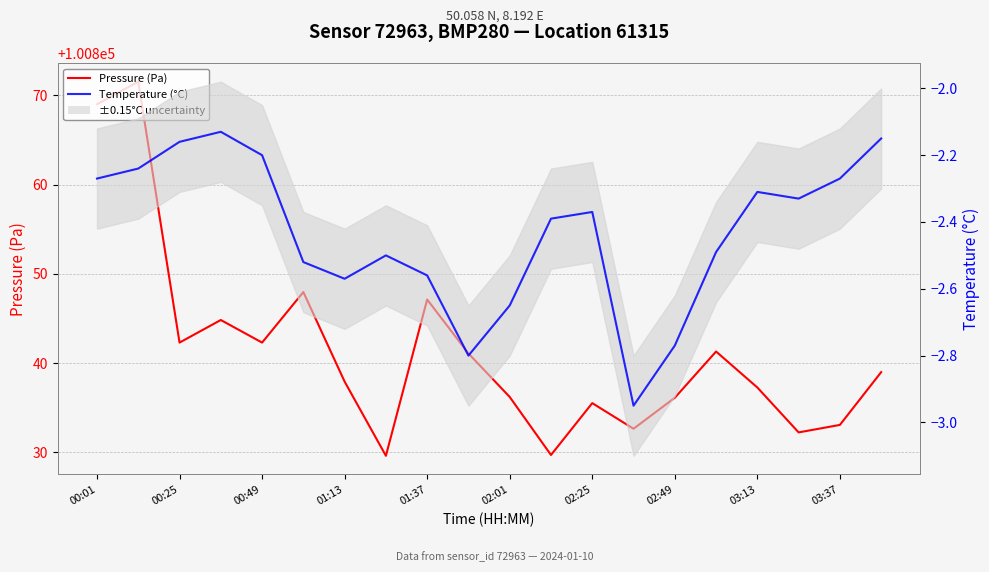

What is the value of the Temperature (°C) point at the 10th from the left?

-2.8